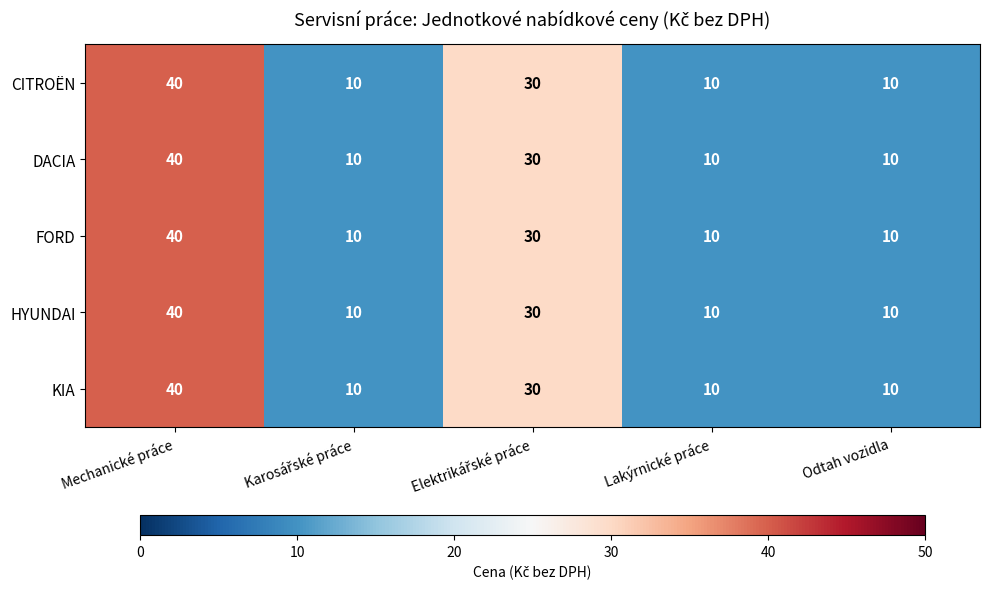

True or false: HYUNDAI has a value of 10 at Lakýrnické práce.

True